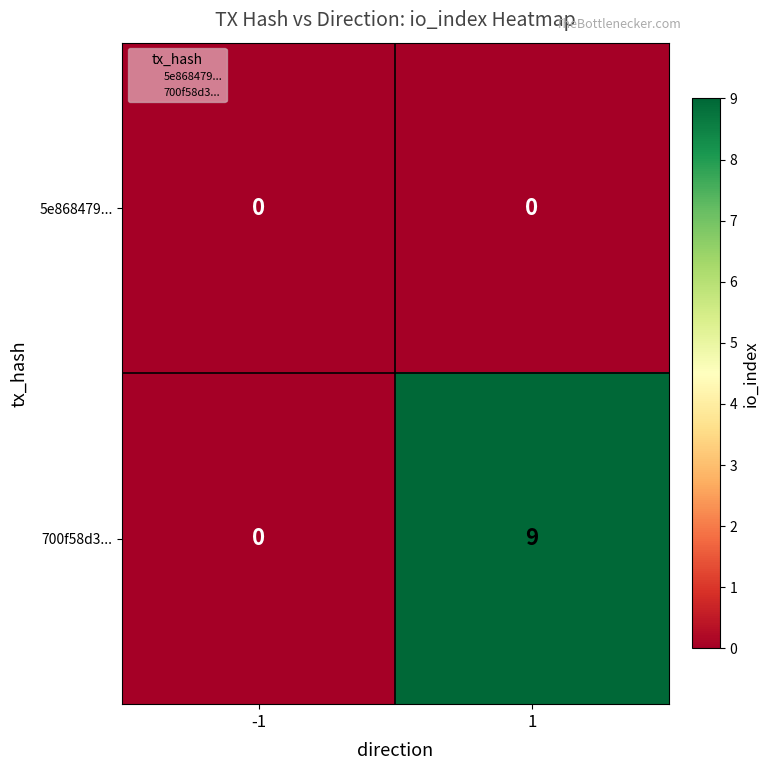

Count the number of categories in the chart.

2